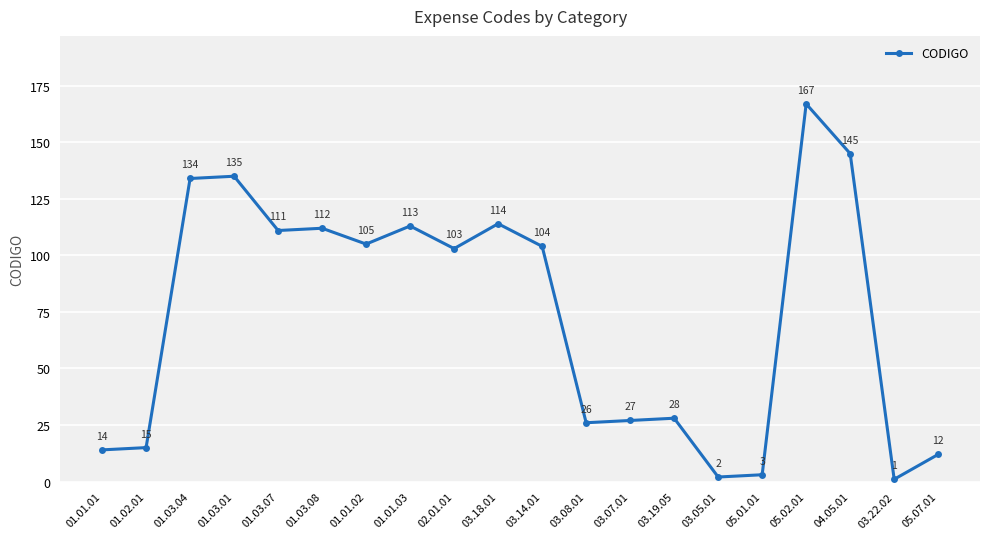

How many categories are shown in the chart?

20